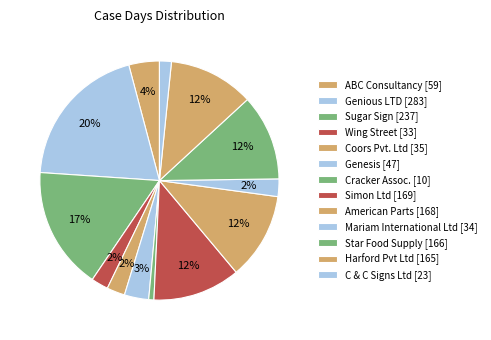

How many slices are in this pie chart?

13